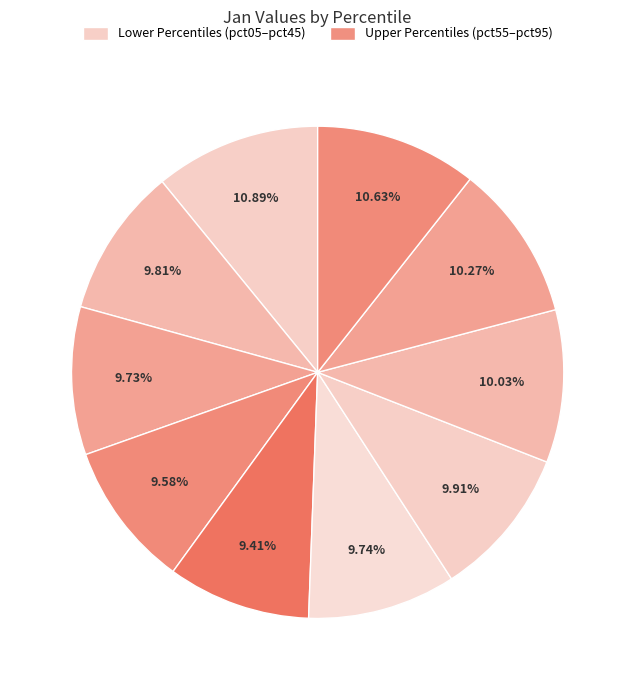

Does any single category account for the majority?

No